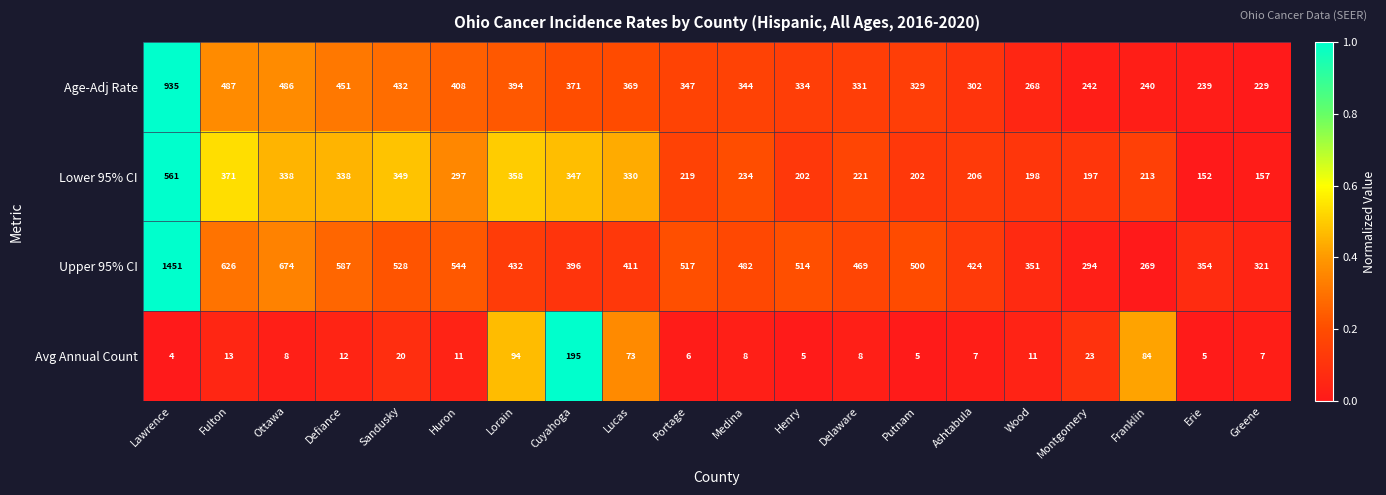

Which series has the widest spread of values?

Upper 95% CI